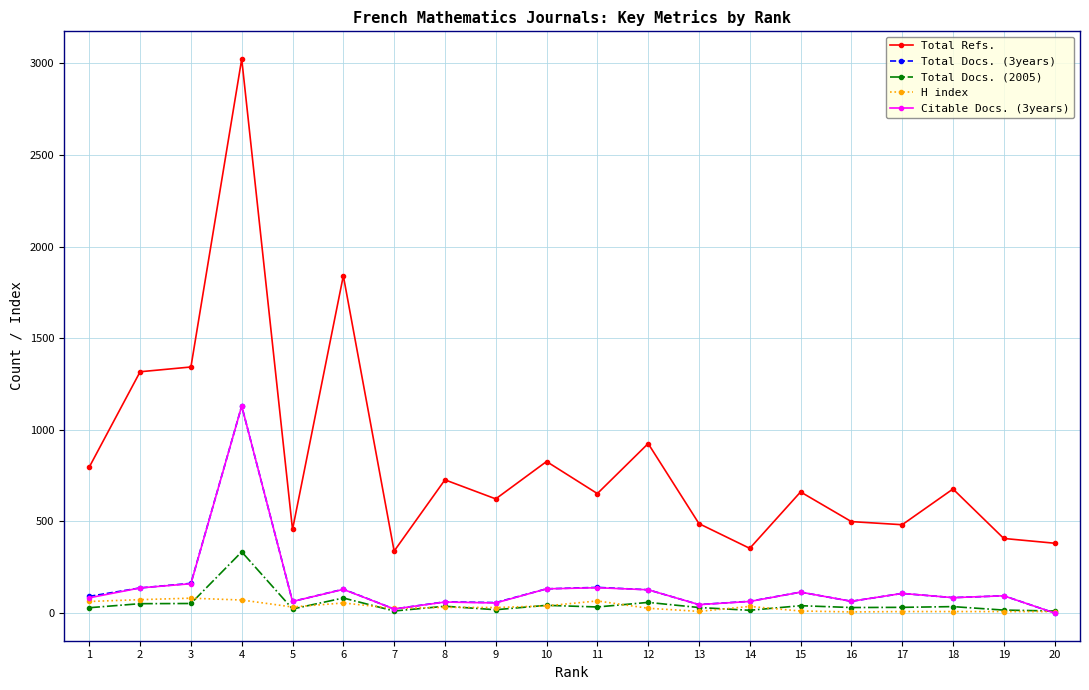

True or false: Total Refs. and Citable Docs. (3years) cross at least once.

False